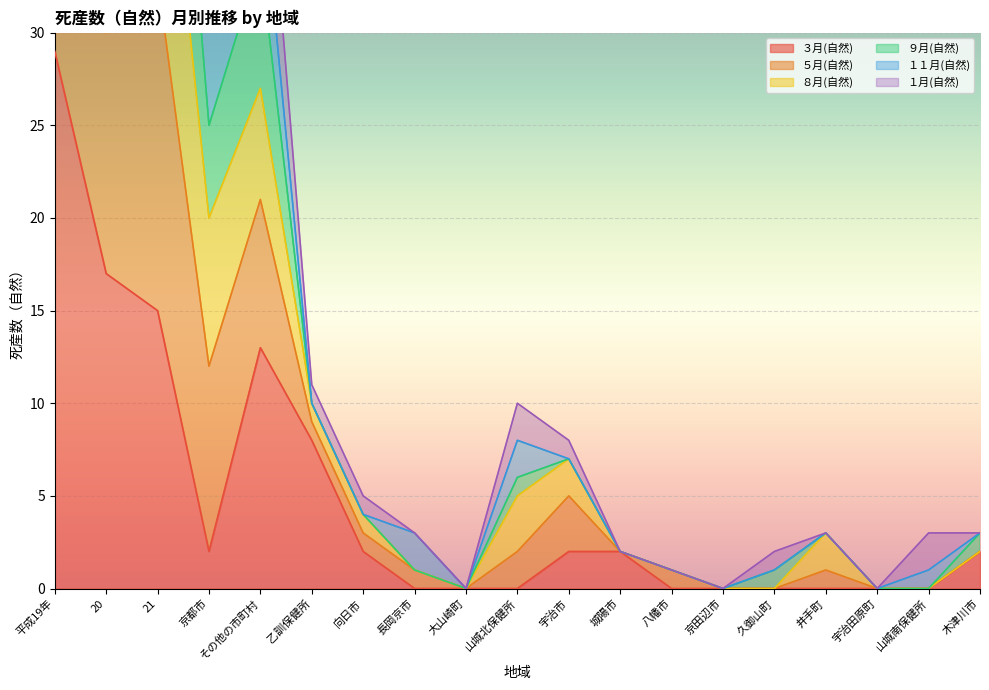

True or false: ９月(自然) and ３月(自然) intersect in this chart.

False